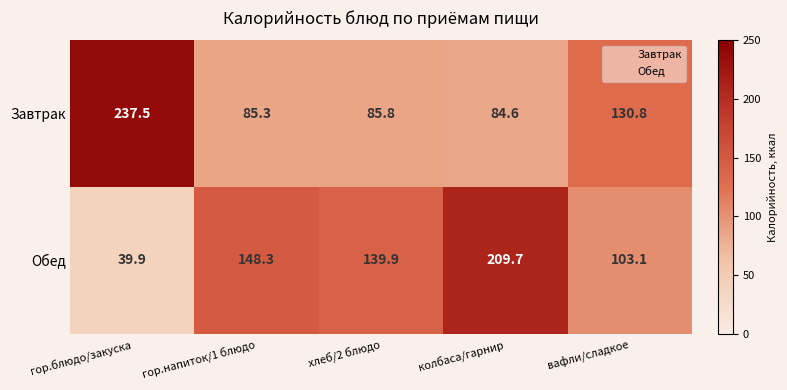

At how many categories does at least one series exceed 95?

5